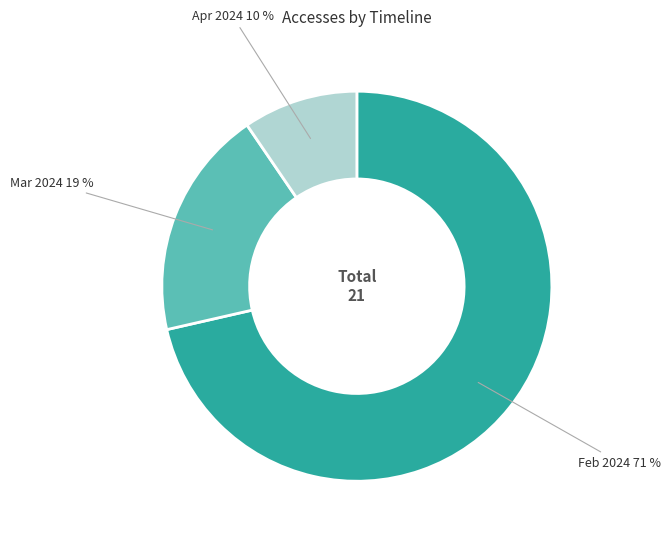

Is there any slice that represents more than half of the pie?

Yes